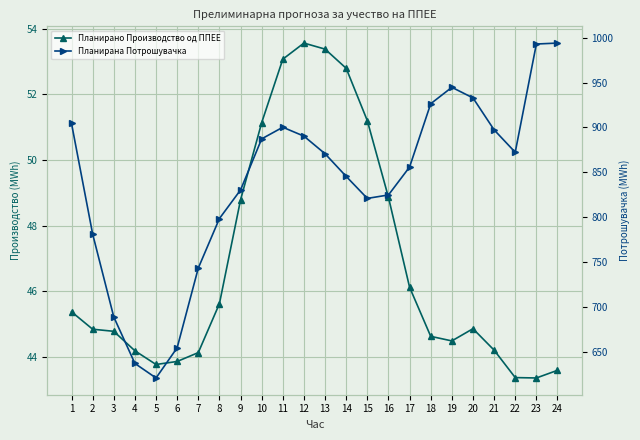

True or false: Планирана Потрошувачка and Планирано Производство од ППЕЕ cross at least once.

False